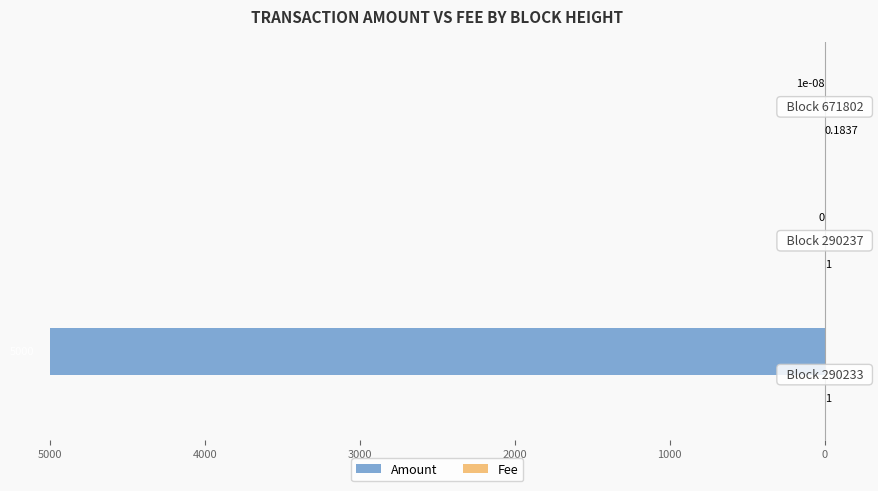

What is the average value of the Fee series?

0.7